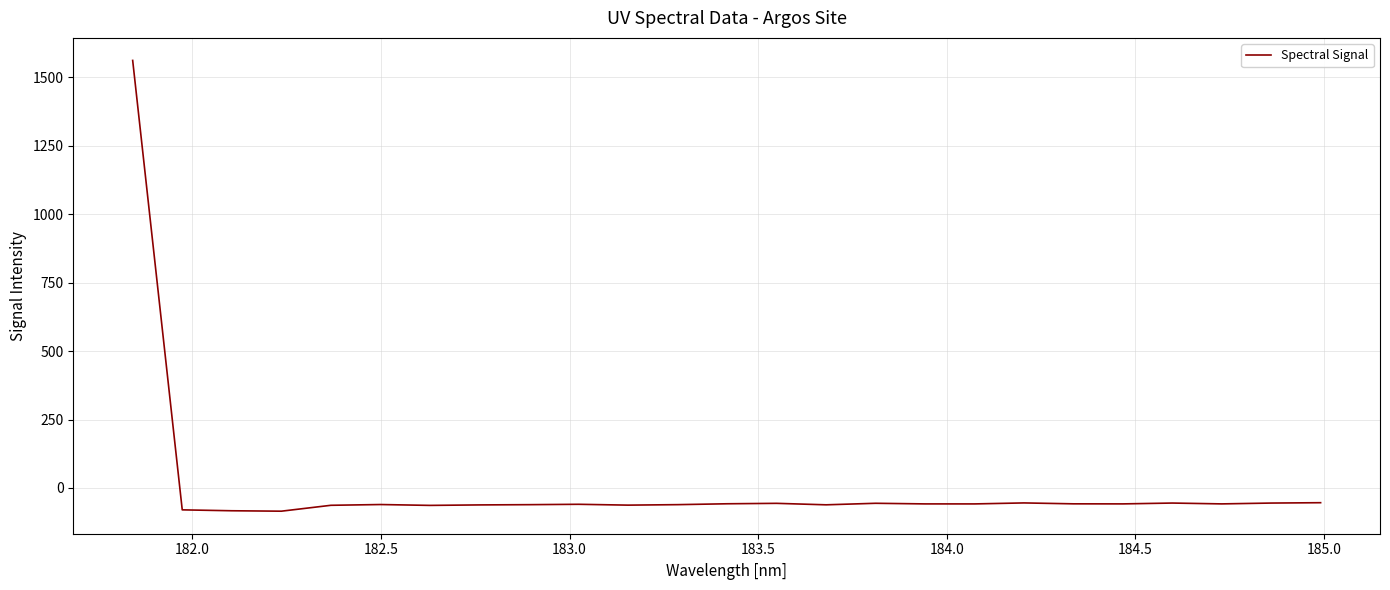

What is the difference between the maximum and minimum values?

1645.3